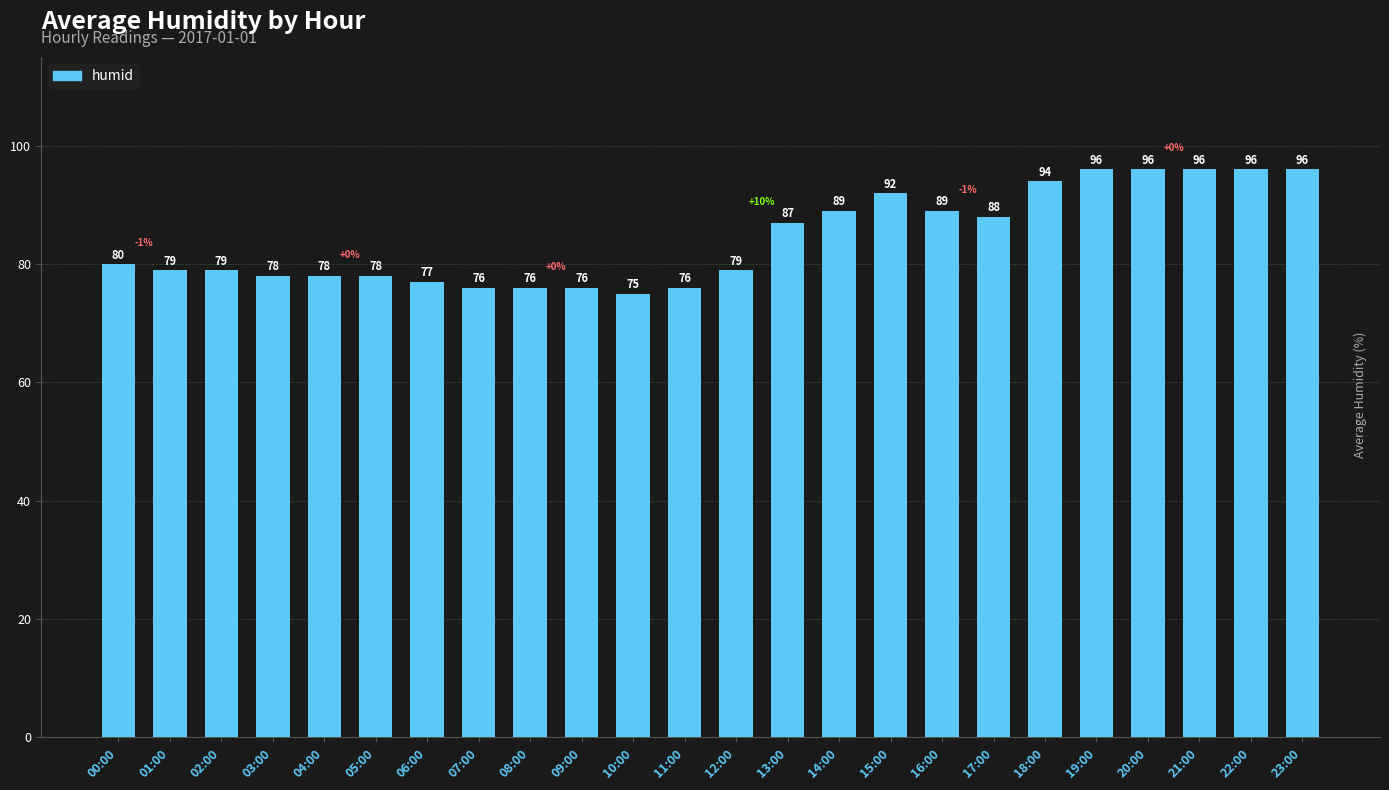

What is the sum of all values?

2026